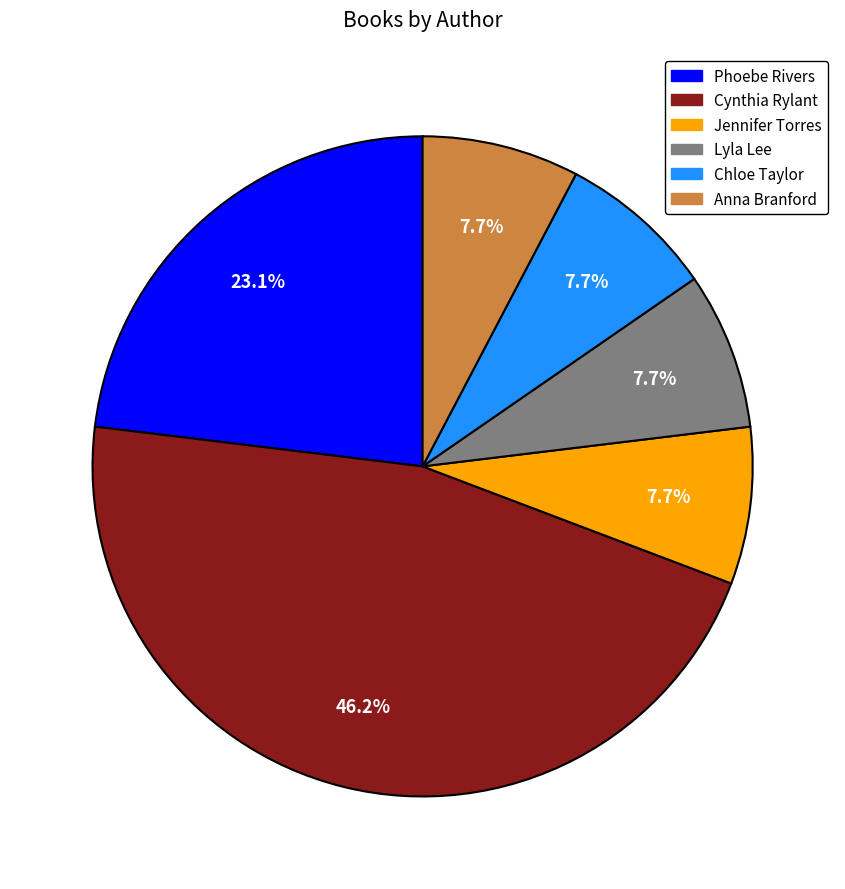

Is there any slice that represents more than half of the pie?

No